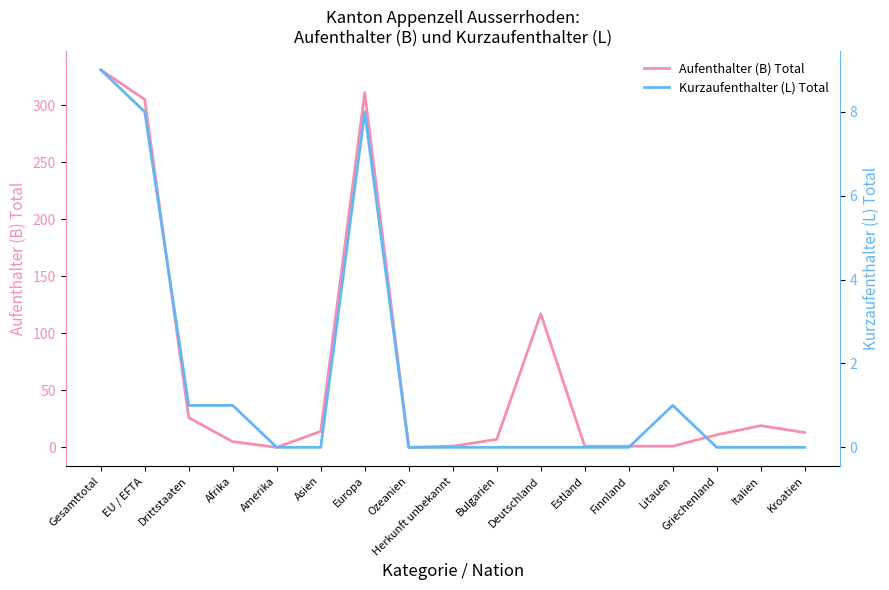

Rank the series at Herkunft unbekannt from lowest to highest value.

Kurzaufenthalter (L) Total, Aufenthalter (B) Total